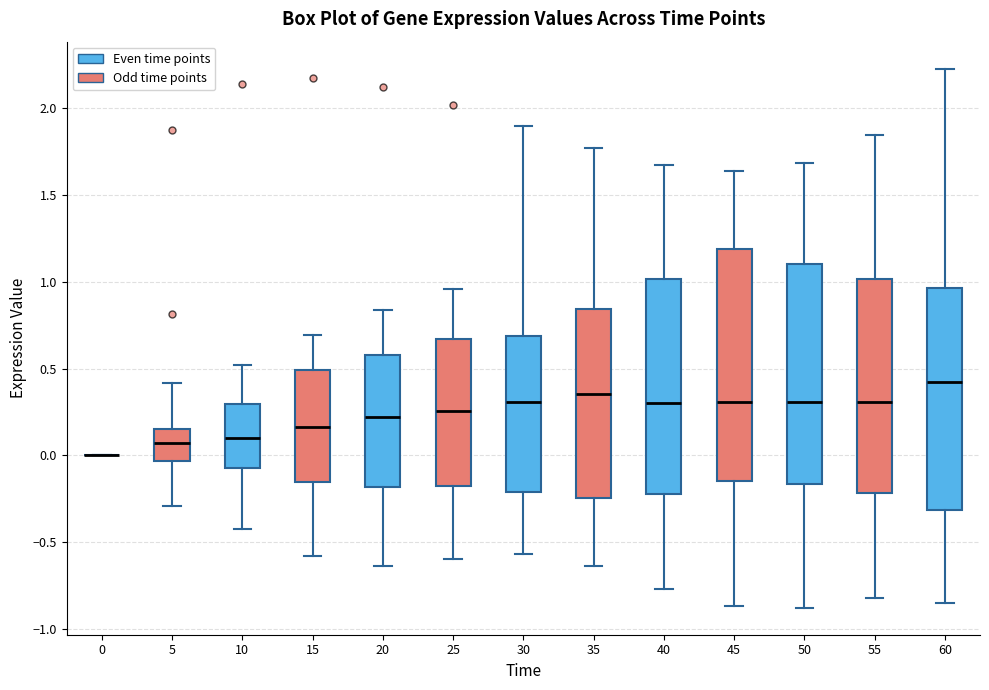

Which box is the tallest, from its lower edge to its upper edge?

45